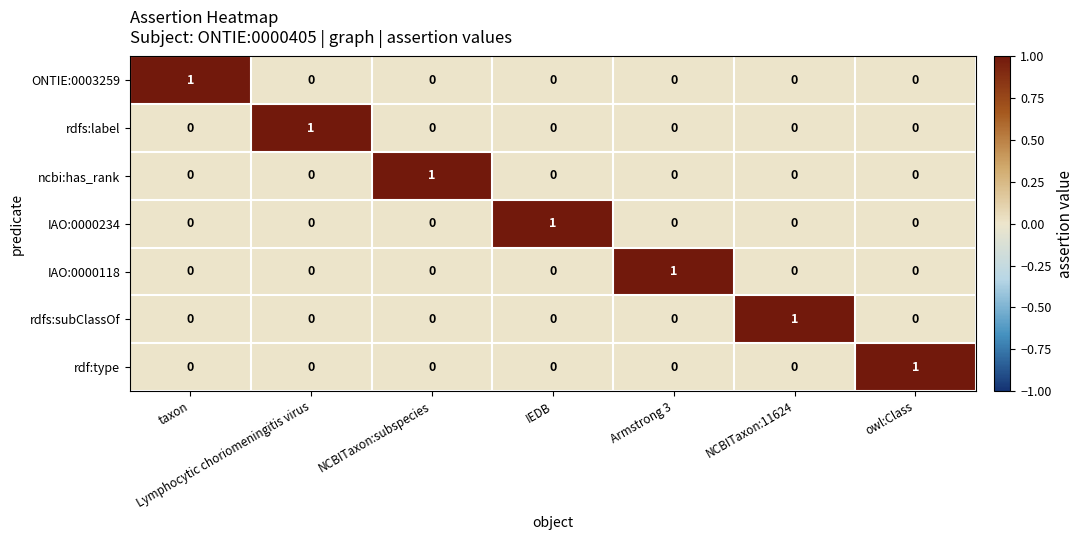

Is it true that ncbi:has_rank equals 1 at NCBITaxon:11624?

False